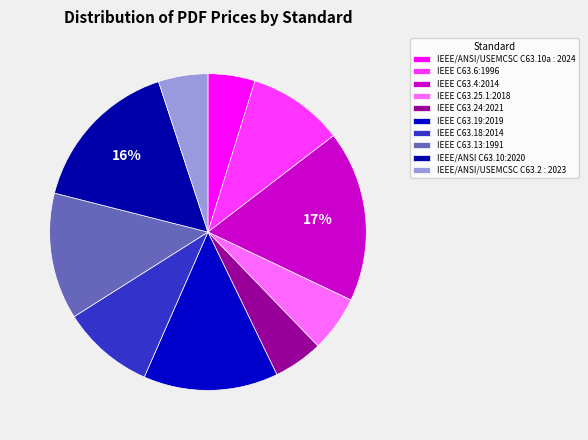

To the nearest percent, what percentage of the pie is IEEE C63.24:2021?

5%